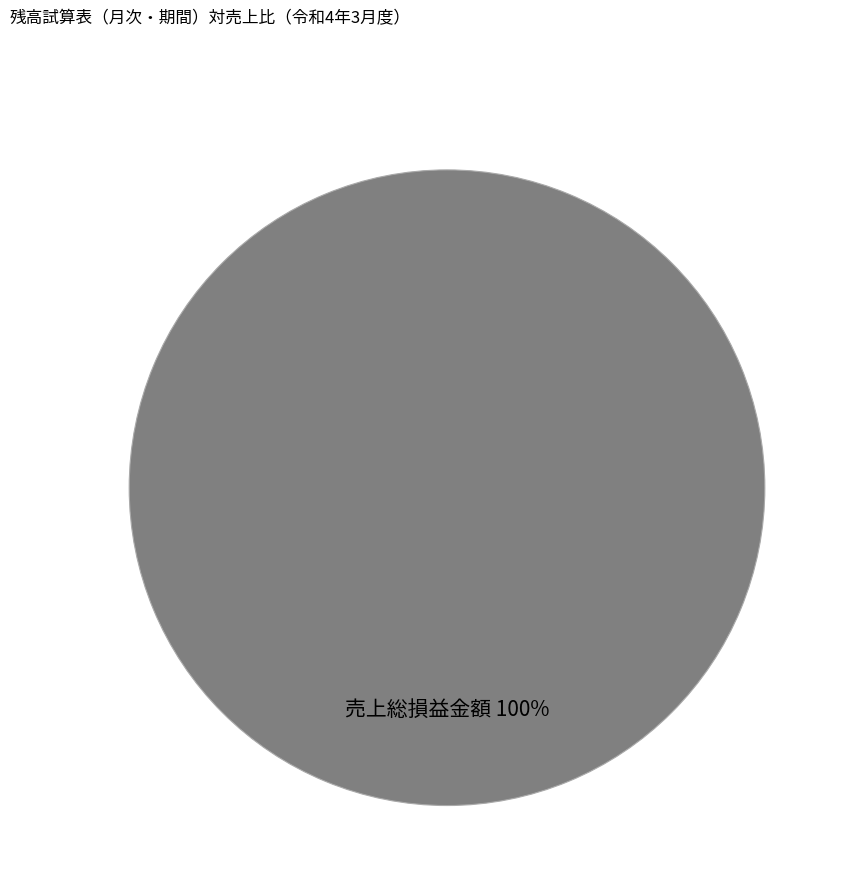

Which slice represents more than half of the pie?

売上総損益金額